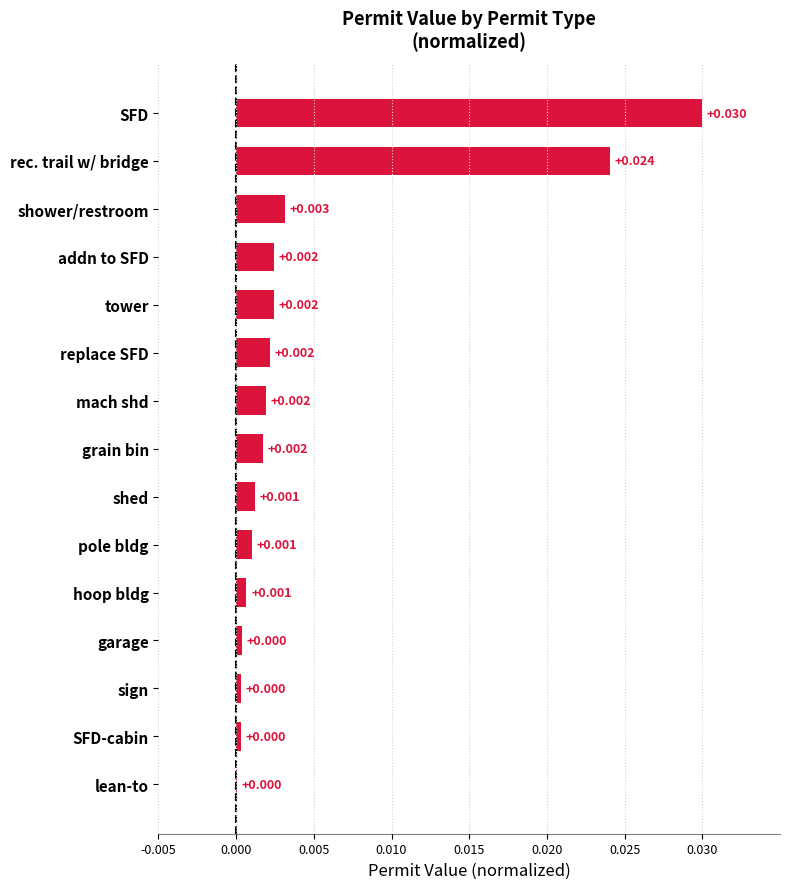

Which category has the highest value across all series?

SFD